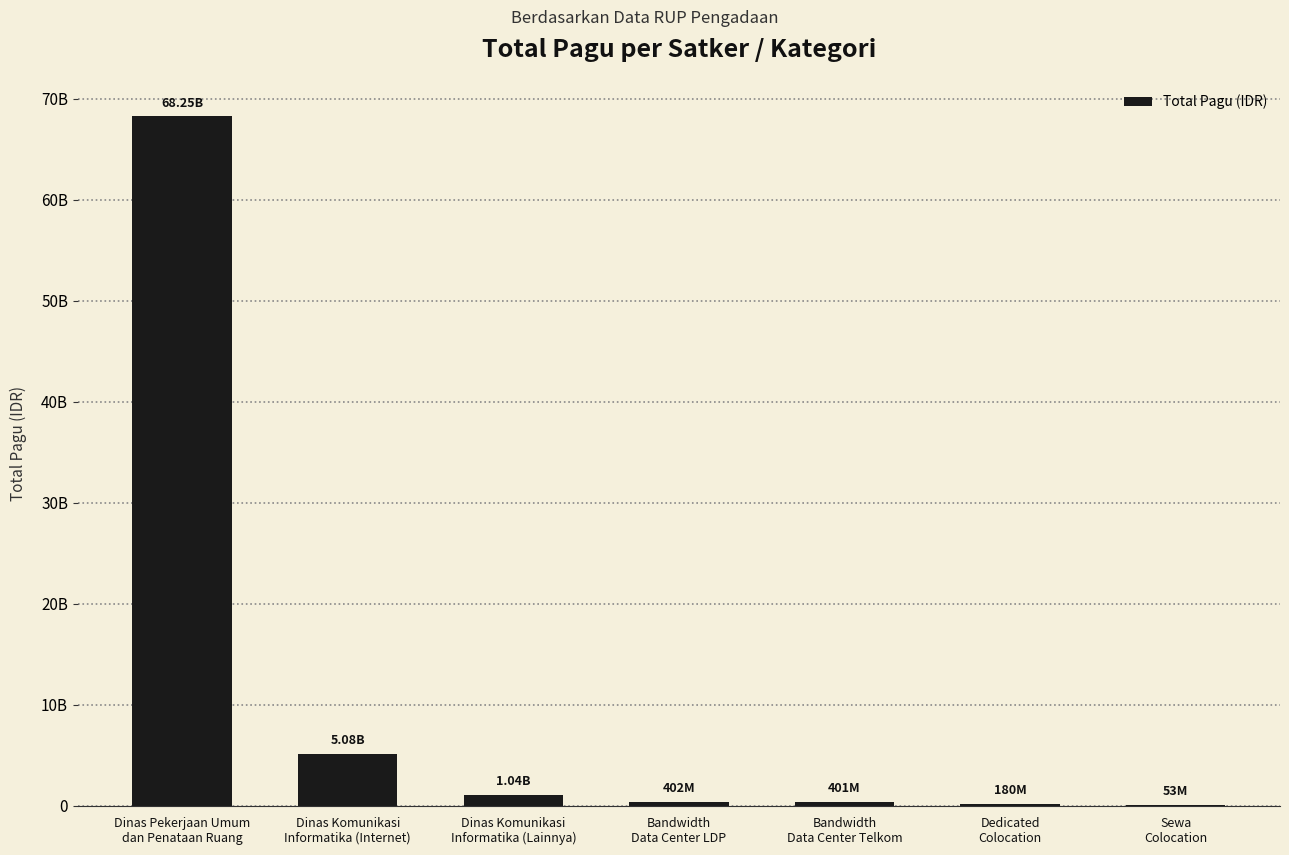

Rank the categories by value from lowest to highest.

Sewa
Colocation, Dedicated
Colocation, Bandwidth
Data Center Telkom, Bandwidth
Data Center LDP, Dinas Komunikasi
Informatika (Lainnya), Dinas Komunikasi
Informatika (Internet), Dinas Pekerjaan Umum
dan Penataan Ruang